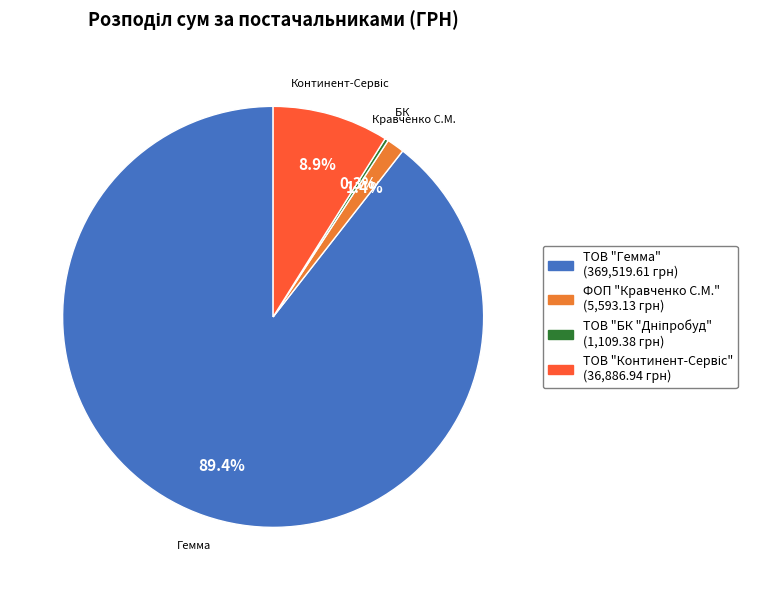

To the nearest percent, what portion does ФОП "Кравченко С.М." represent?

1%